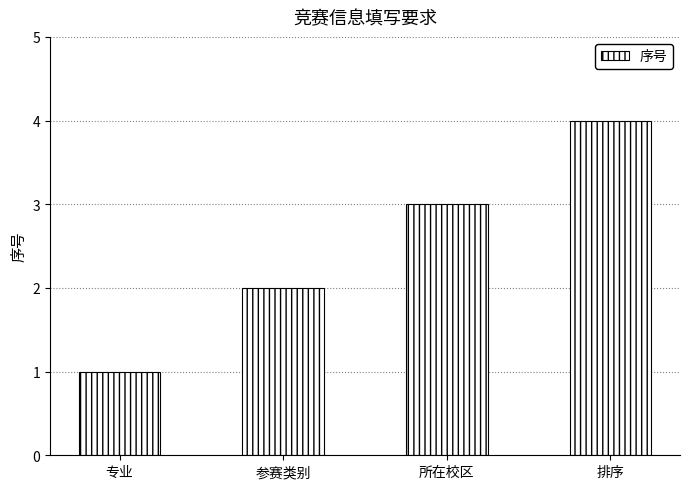

Count the values in the range 2 to 4.

3